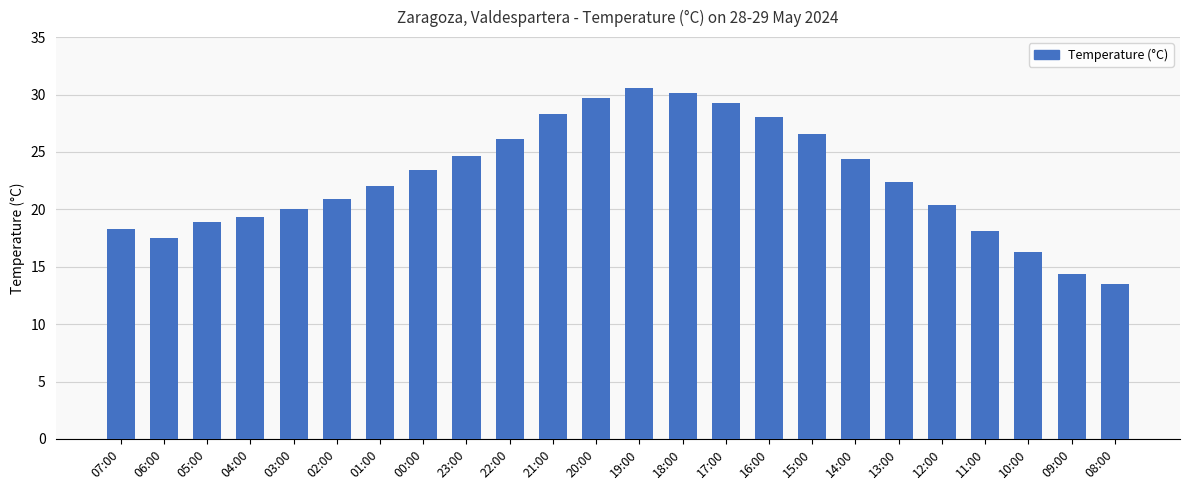

Does the chart contain any negative values?

No